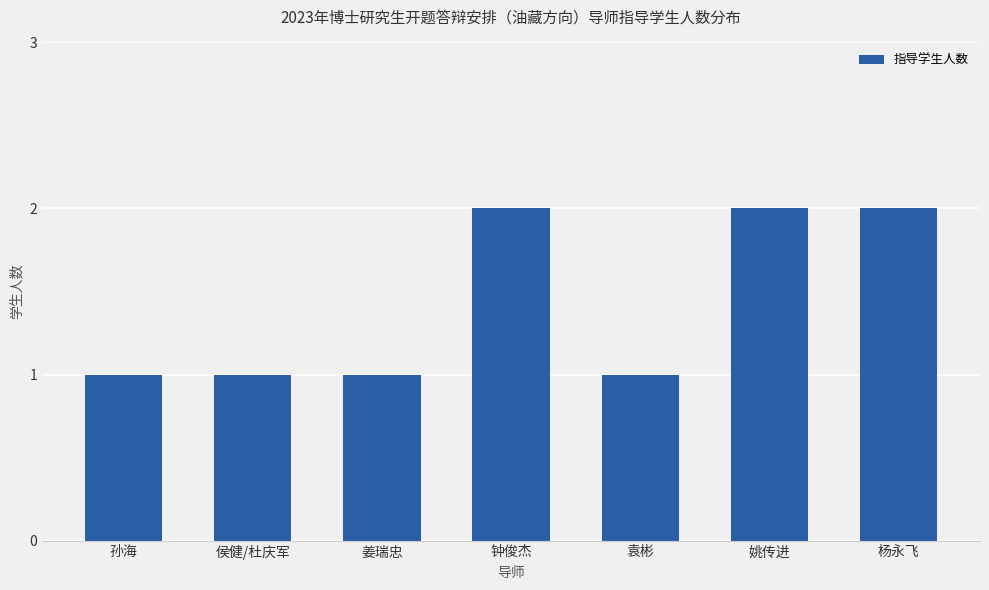

Reading right to left, transcribe all the data shown in this chart.

2	2	1	2	1	1	1